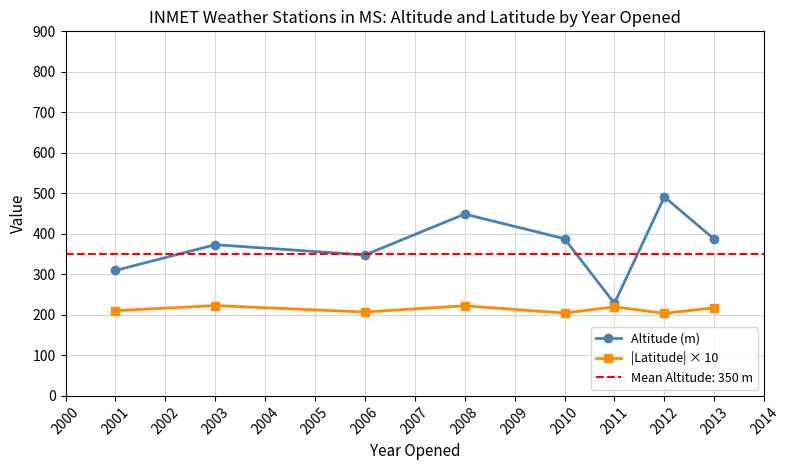

Is the value of |Latitude| × 10 at 2013 greater than the value of Altitude (m) at 2012?

No